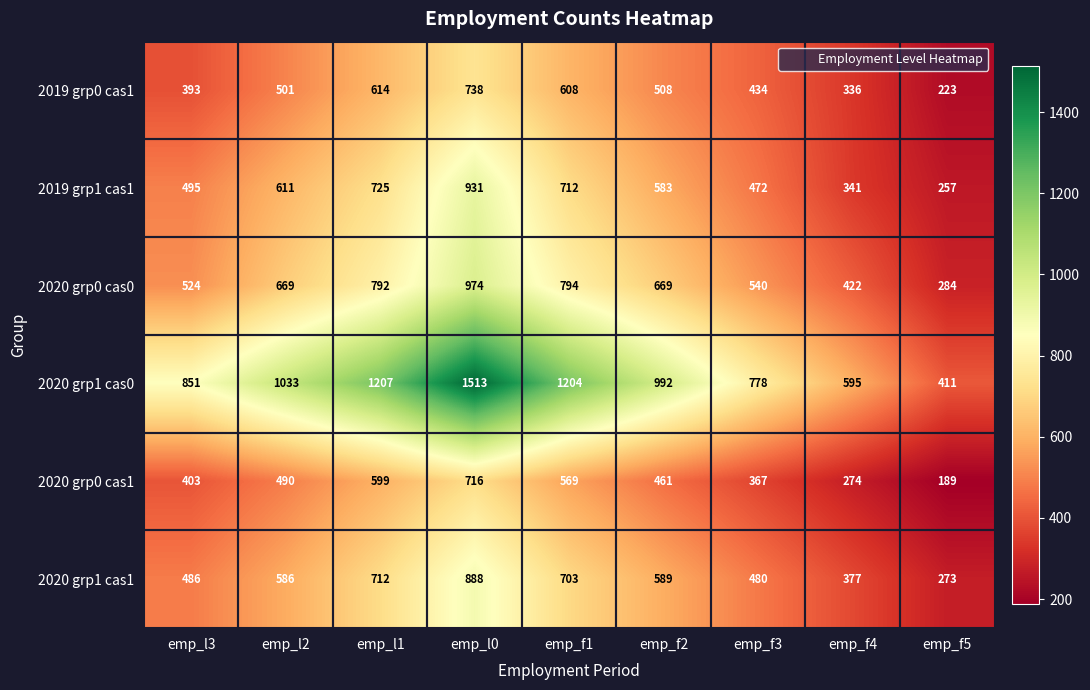

The value of 2020 grp1 cas0 at emp_f4 is 595. True or false?

True